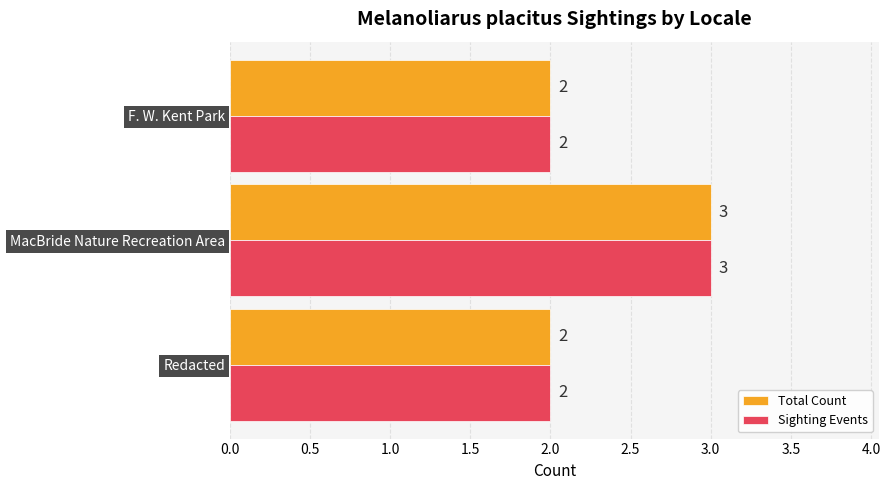

Is it true that Total Count equals 3 at F. W. Kent Park?

False